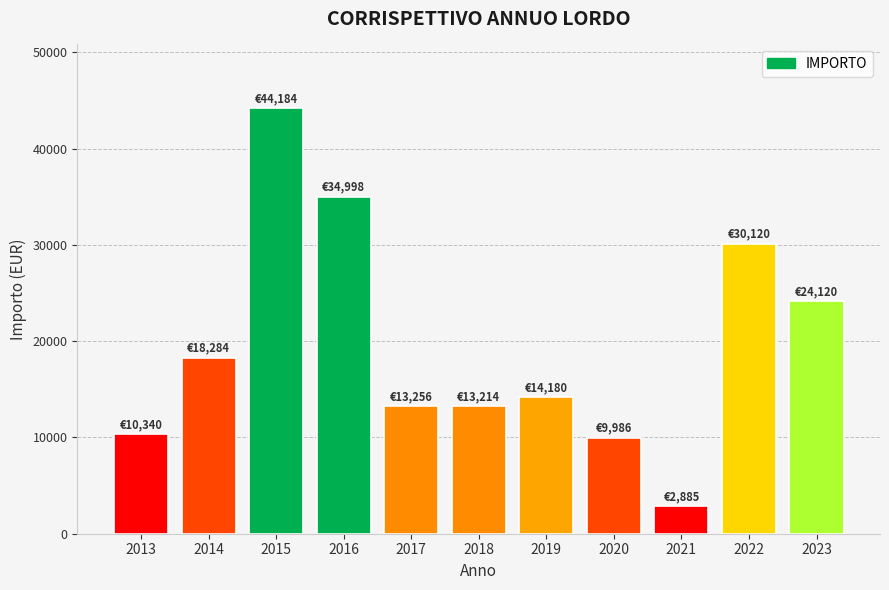

Where is the data nearest to the value 23534?

2023